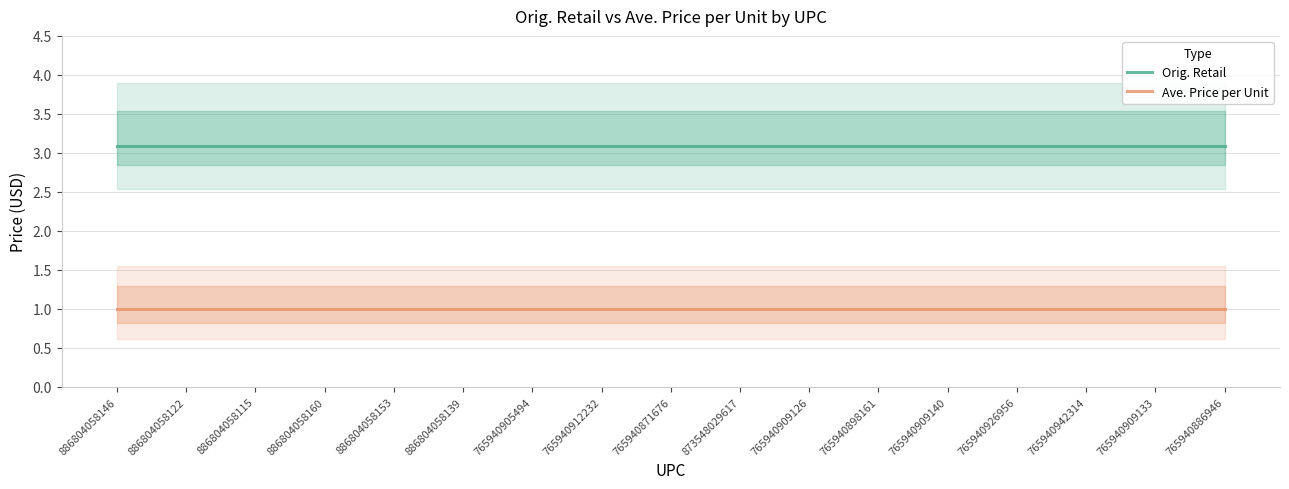

What is the average value of the Orig. Retail series?

3.1